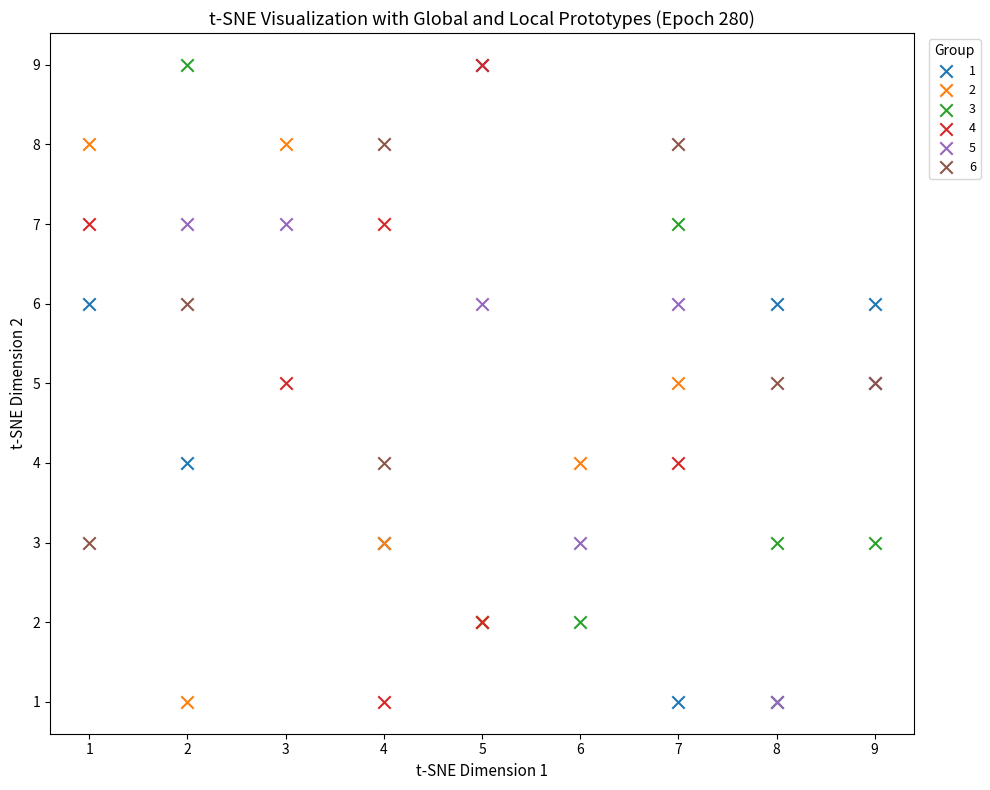

What are all the series names shown in the legend?

1, 2, 3, 4, 5, 6